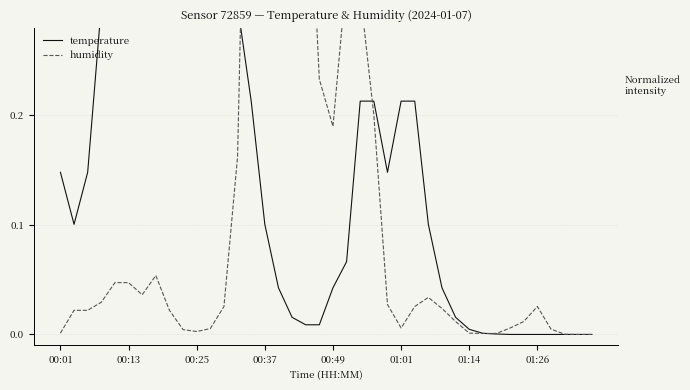

Count the number of categories in the chart.

40